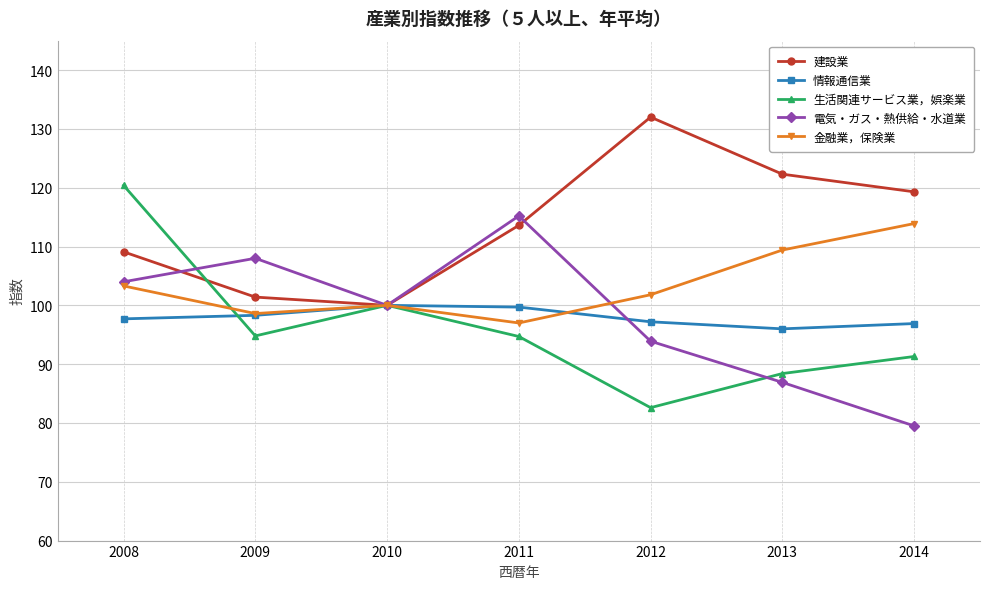

What is the average value of the 生活関連サービス業，娯楽業 series?

96.0